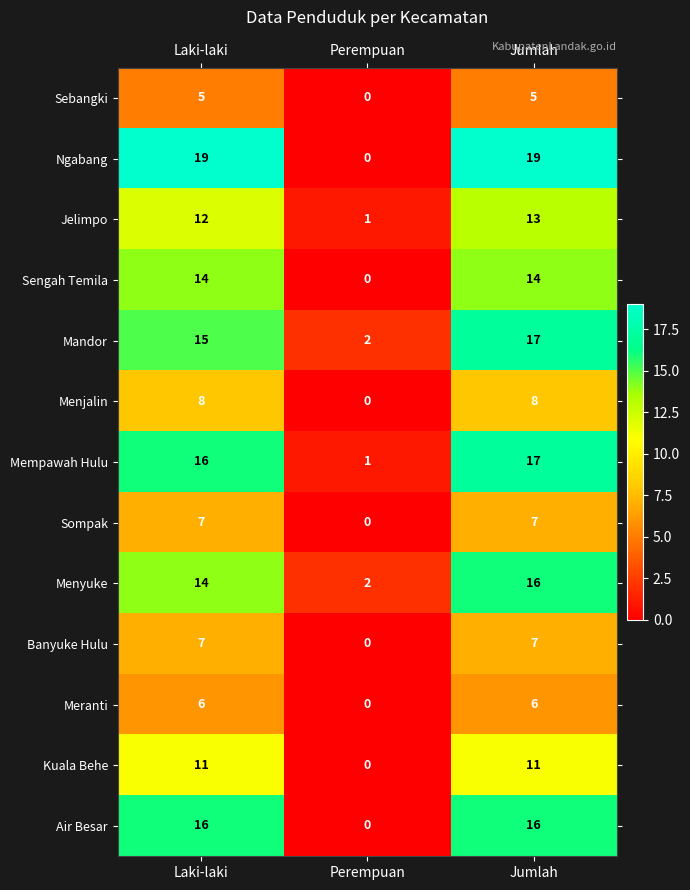

What is the difference between the maximum and minimum values in the Ngabang series?

19